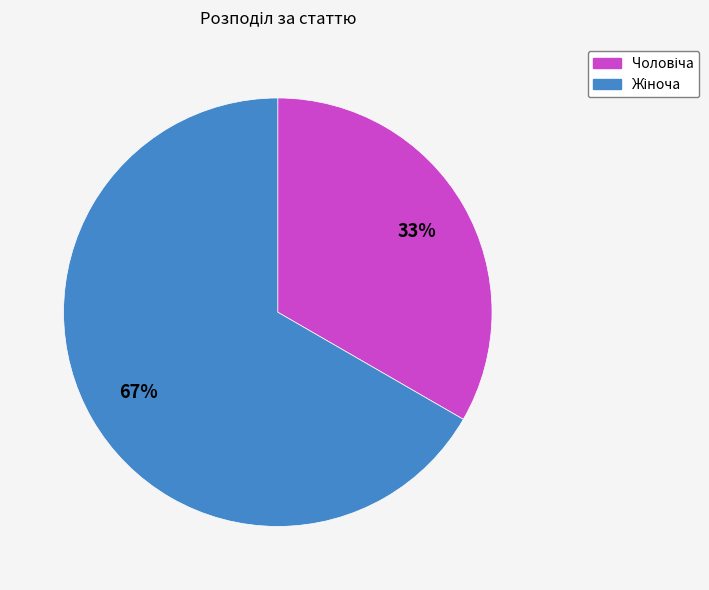

To the nearest percent, what is the average slice percentage?

50%